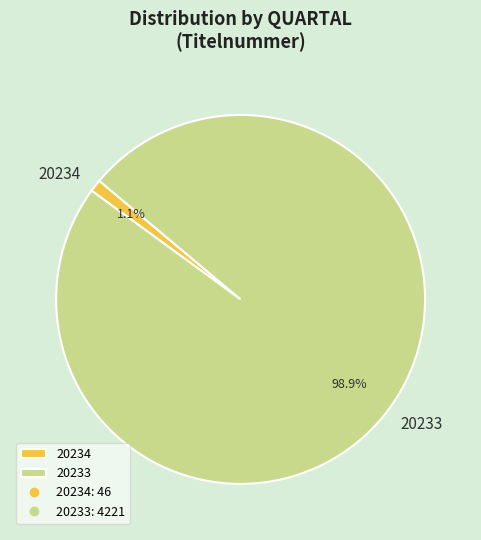

True or false: 20233 accounts for 89% of the total.

False